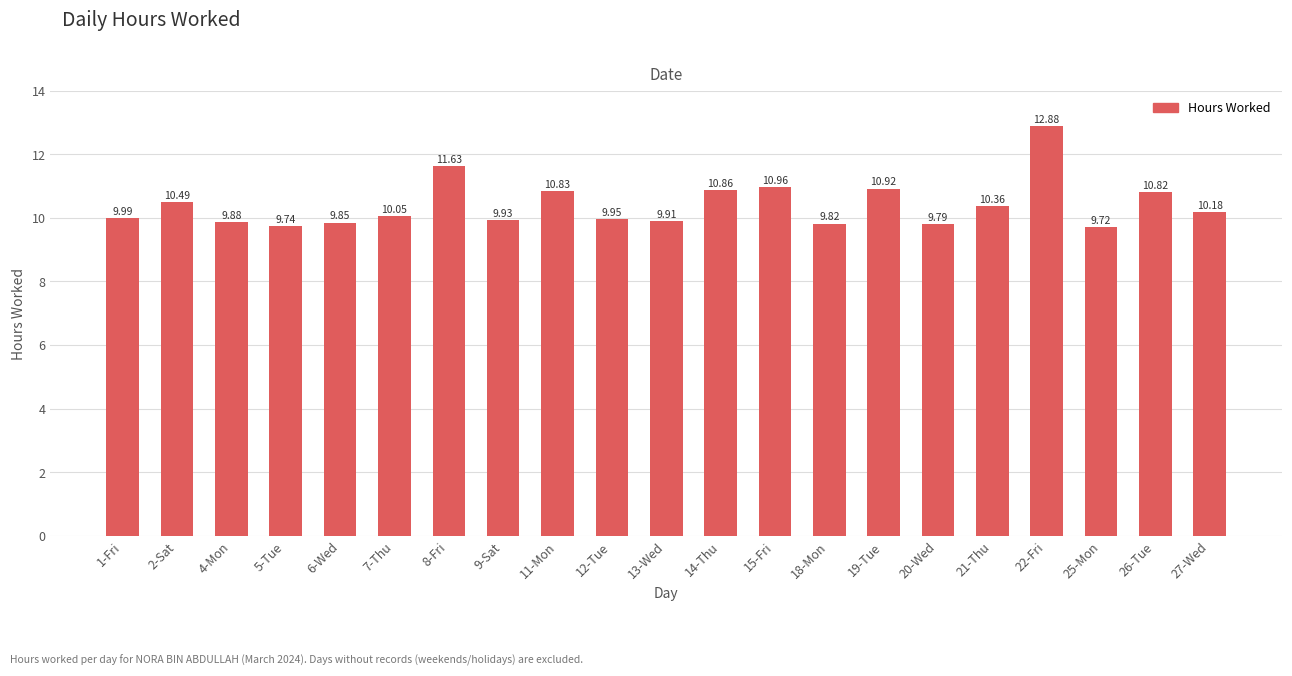

Which category has the highest value across all series?

22-Fri